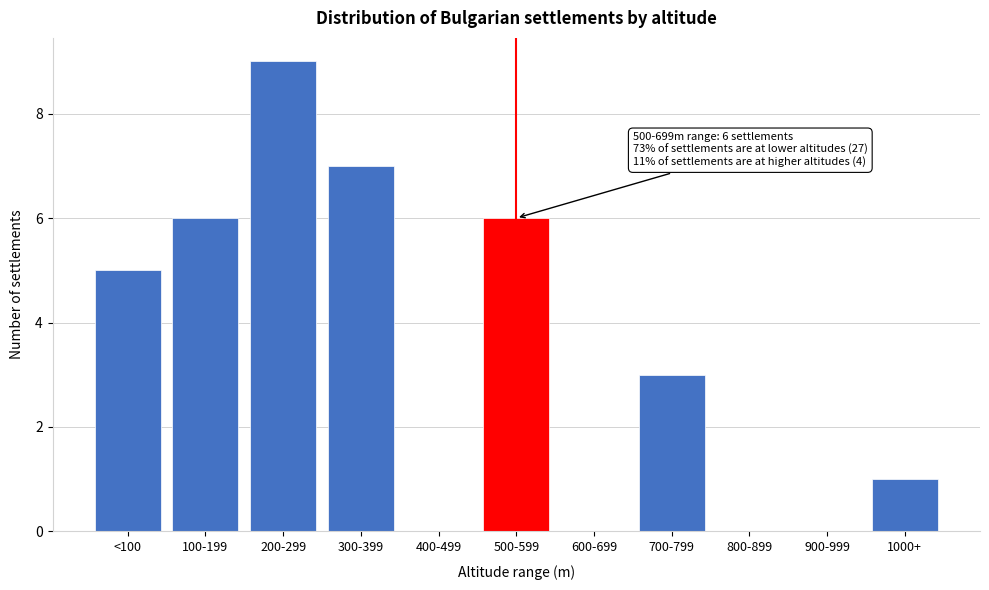

Reading right to left, transcribe all the data shown in this chart.

1000+=1	900-999=0	800-899=0	700-799=3	600-699=0	500-599=6	400-499=0	300-399=7	200-299=9	100-199=6	<100=5